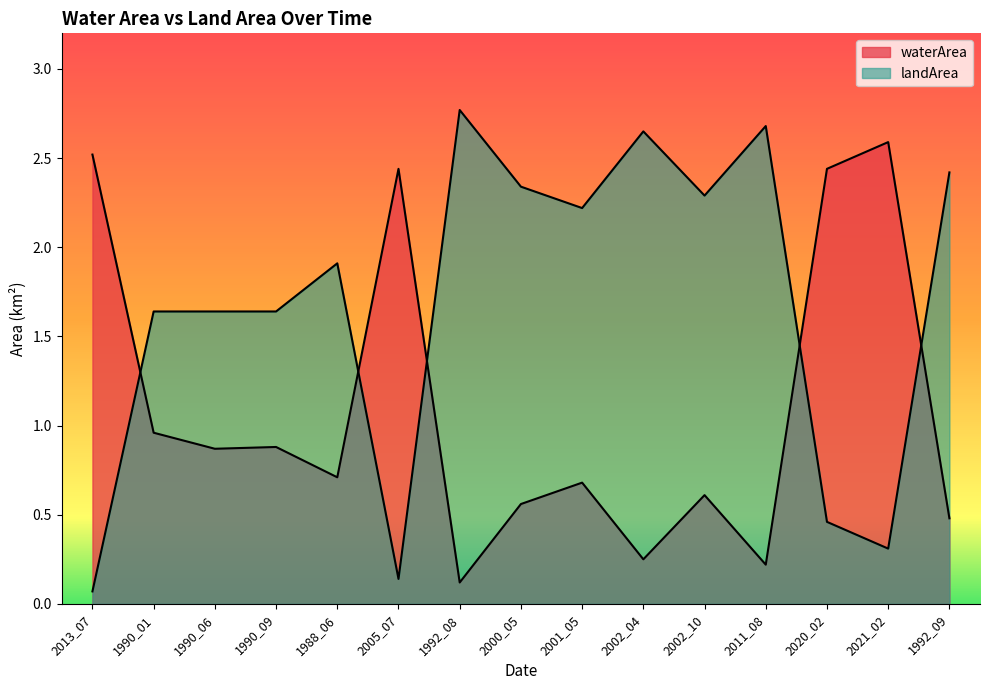

At how many categories does at least one series exceed 2?

11